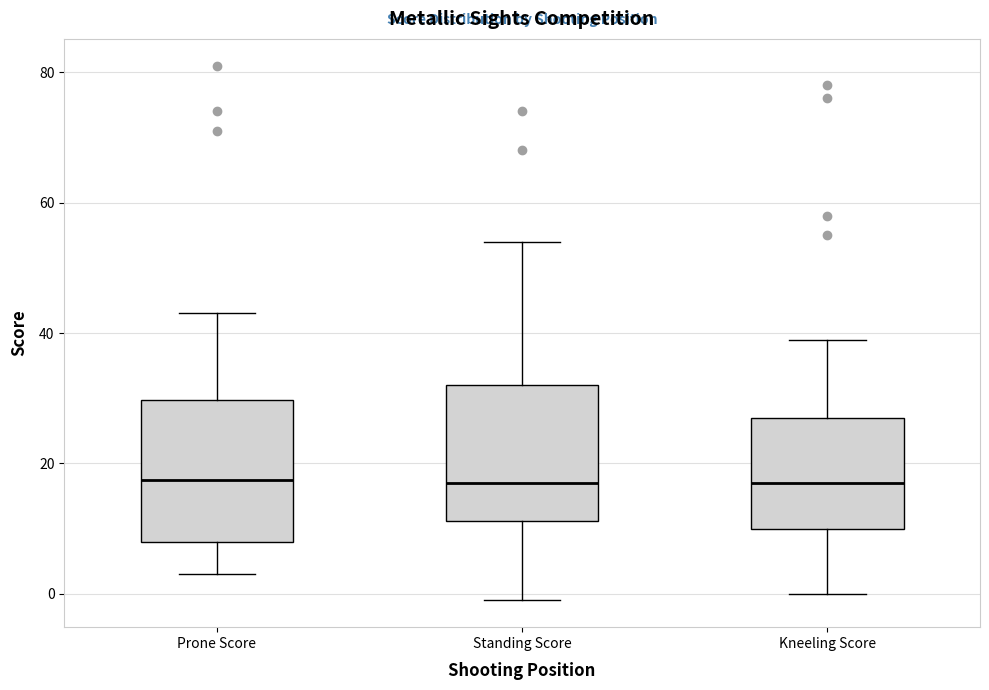

Where is the lower edge of the box for Kneeling Score on the y-axis? The values are not printed on the chart, so give them approximately, as read against the axis.

10